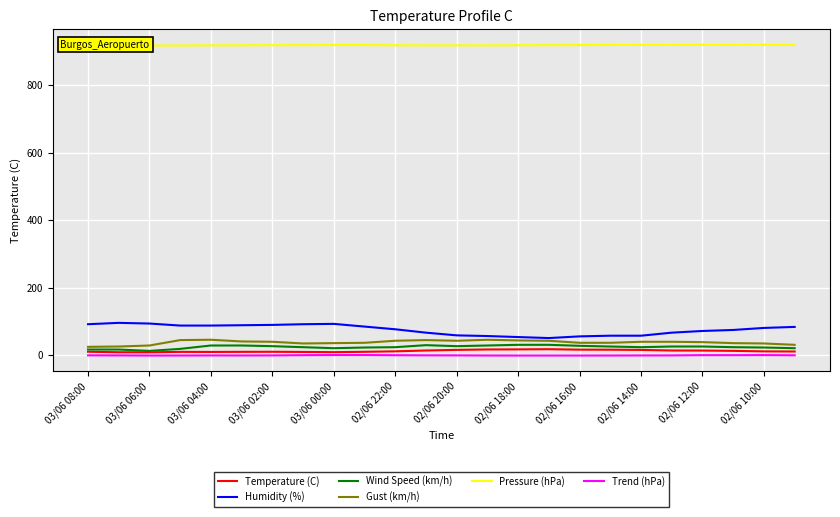

How many values in the Wind Speed (km/h) series are below 26?

12